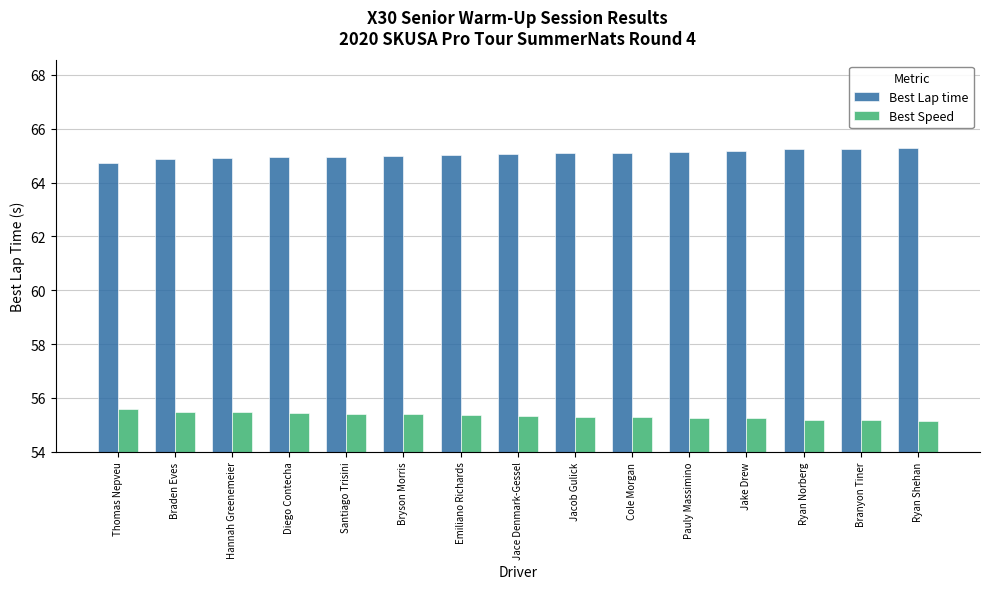

What is the label of the 15th bar from the right?

Thomas Nepveu